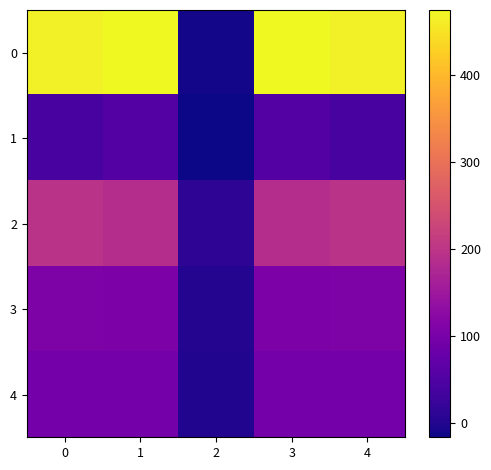

How many categories are shown in the chart?

5